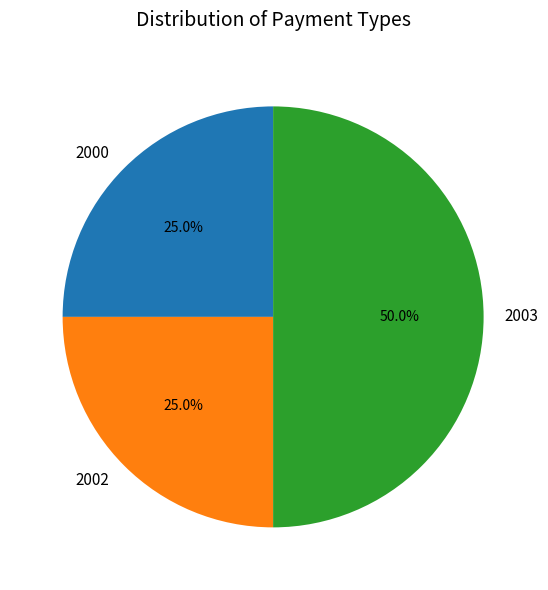

Which category has the biggest portion of the pie?

2003